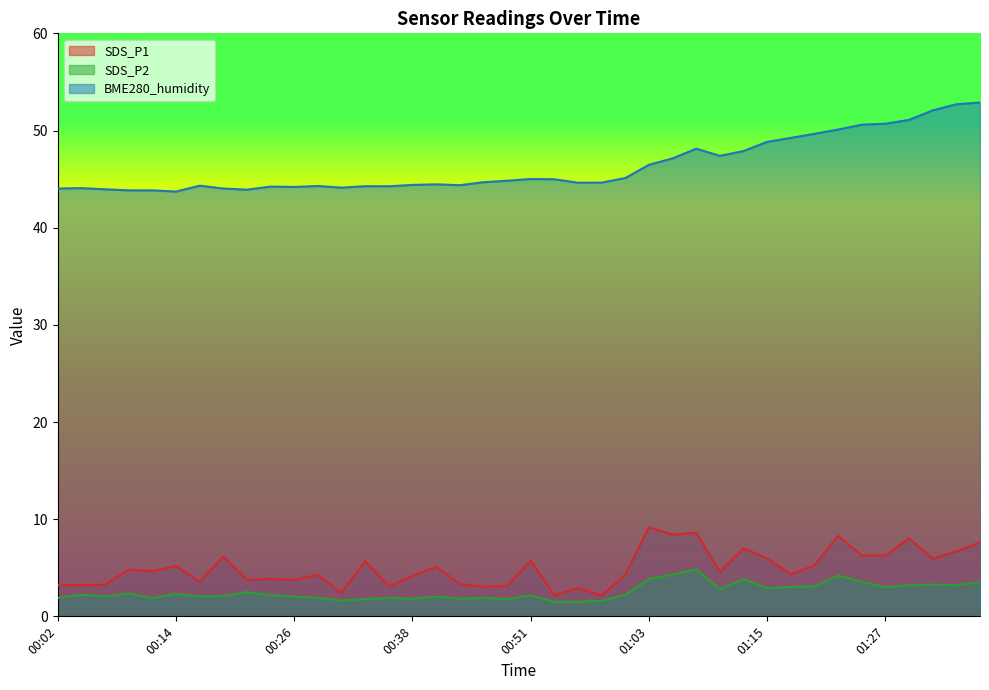

How many interior local valleys does the BME280_humidity series have?

8